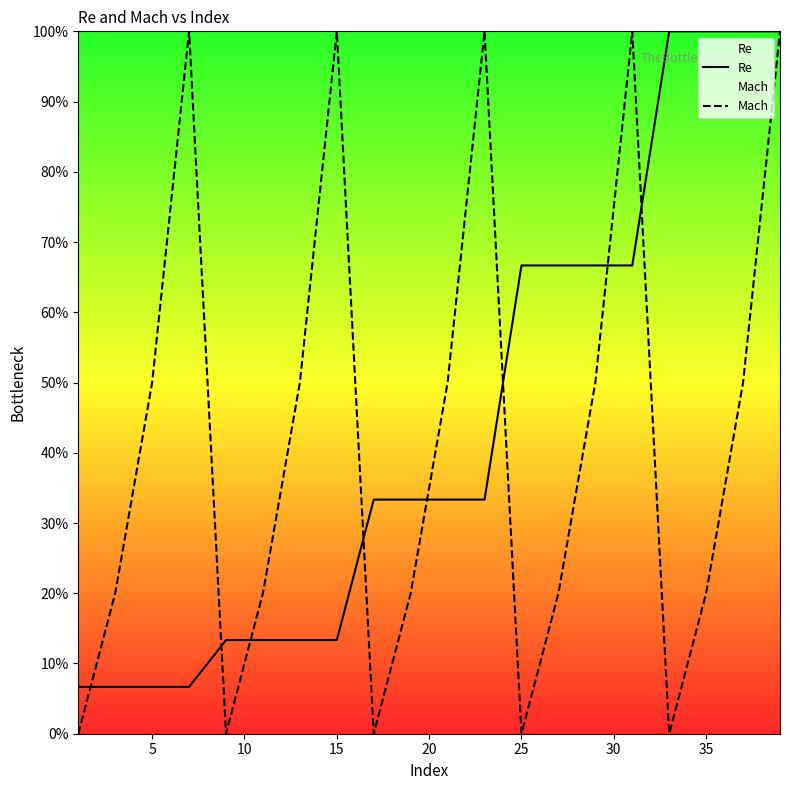

Read the Re value at 5.

0.1